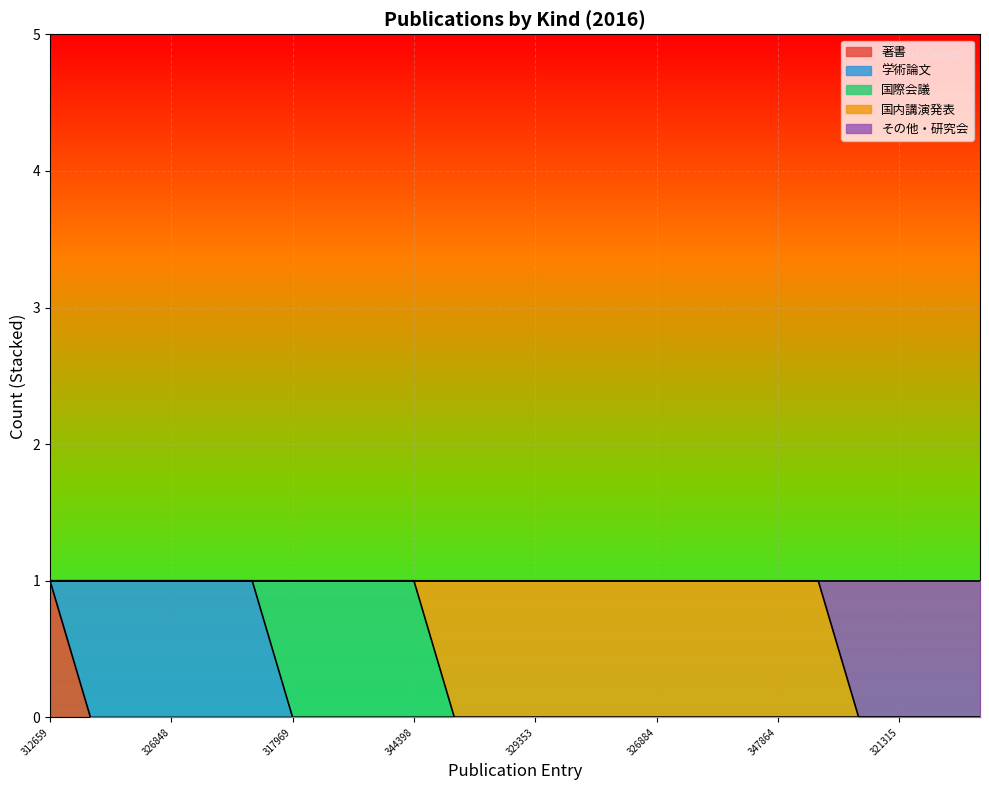

Which series has the widest spread of values?

著書